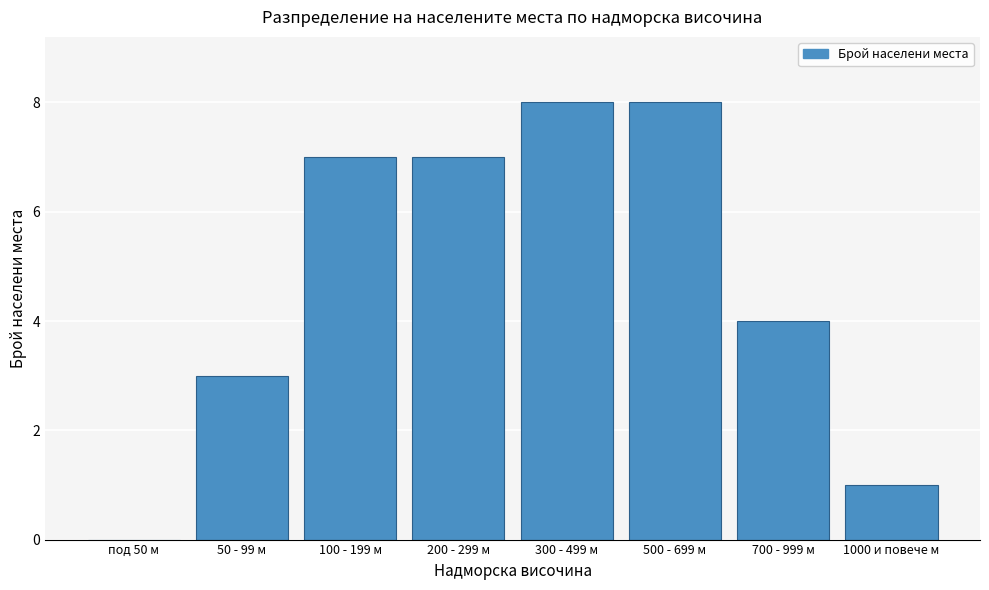

Reading left to right, what are all the values shown in this chart?

под 50 м=0	50 - 99 м=3	100 - 199 м=7	200 - 299 м=7	300 - 499 м=8	500 - 699 м=8	700 - 999 м=4	1000 и повече м=1